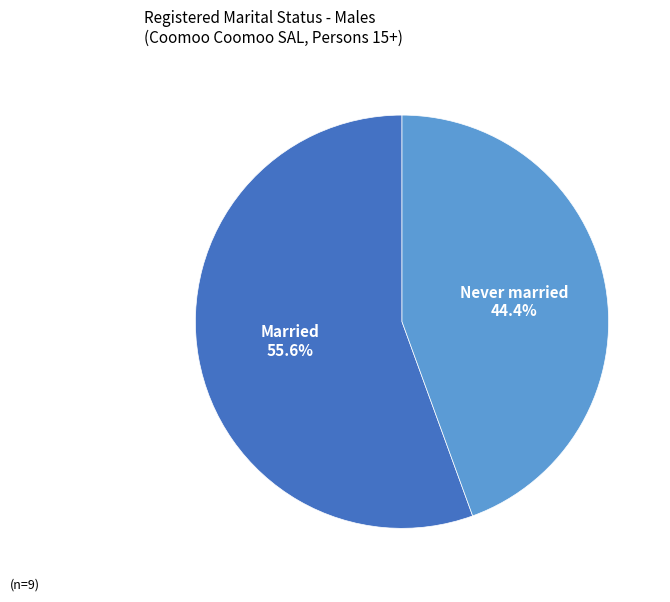

Which category accounts for the majority?

Married